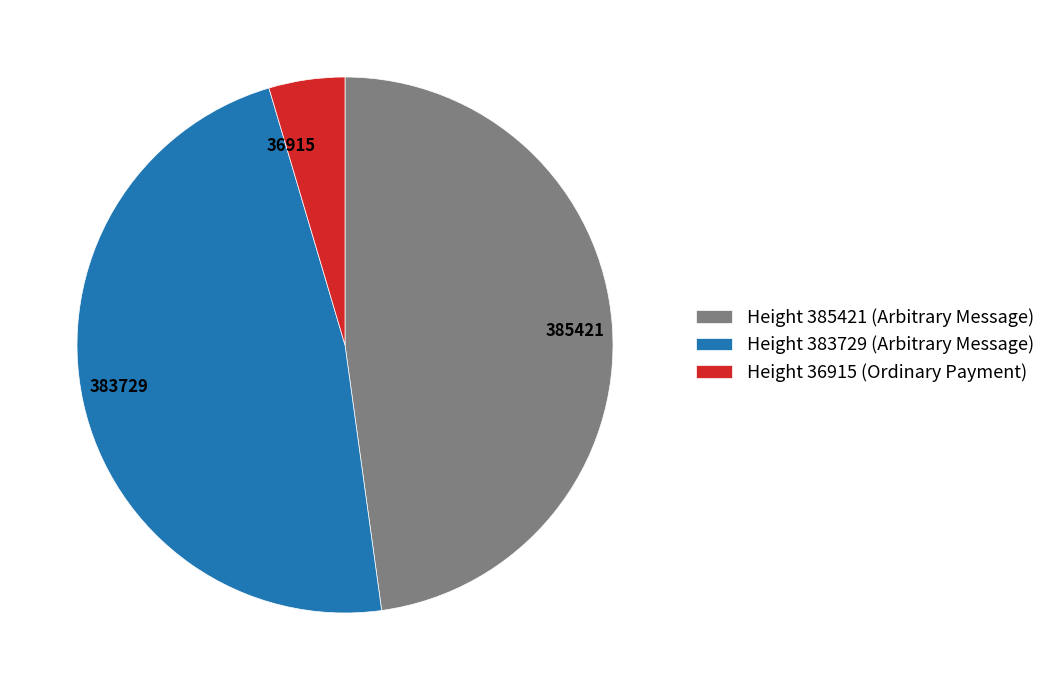

True or false: 385421 accounts for 48% of the total.

True